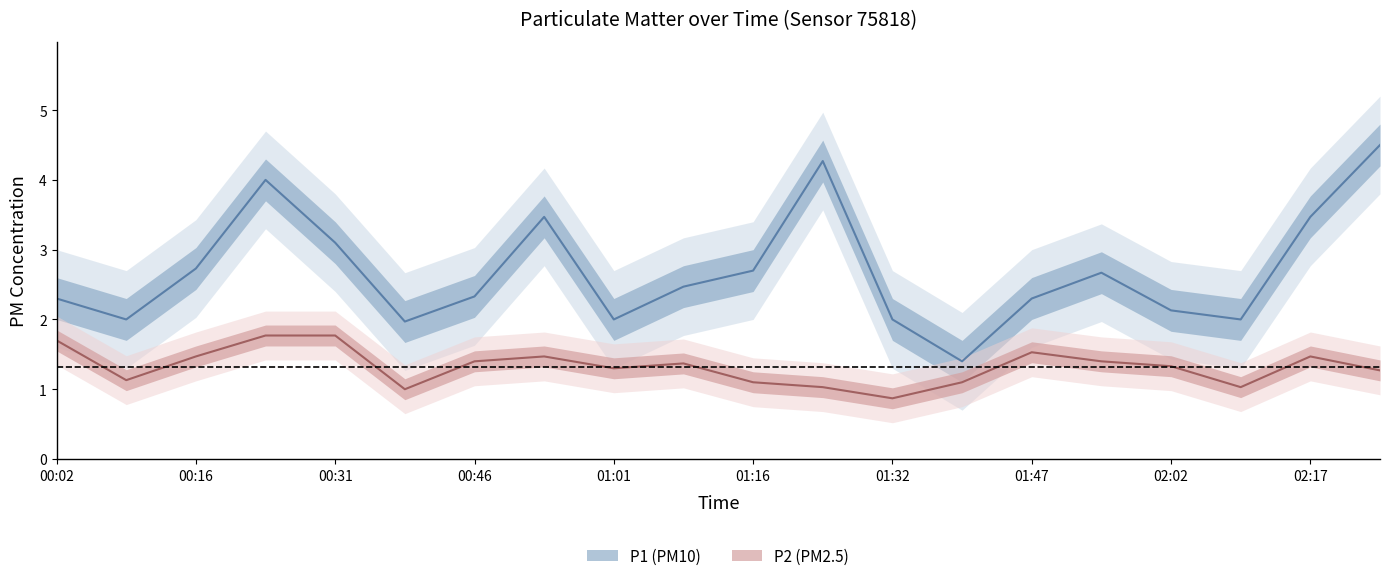

At how many categories does at least one series exceed 2?

14